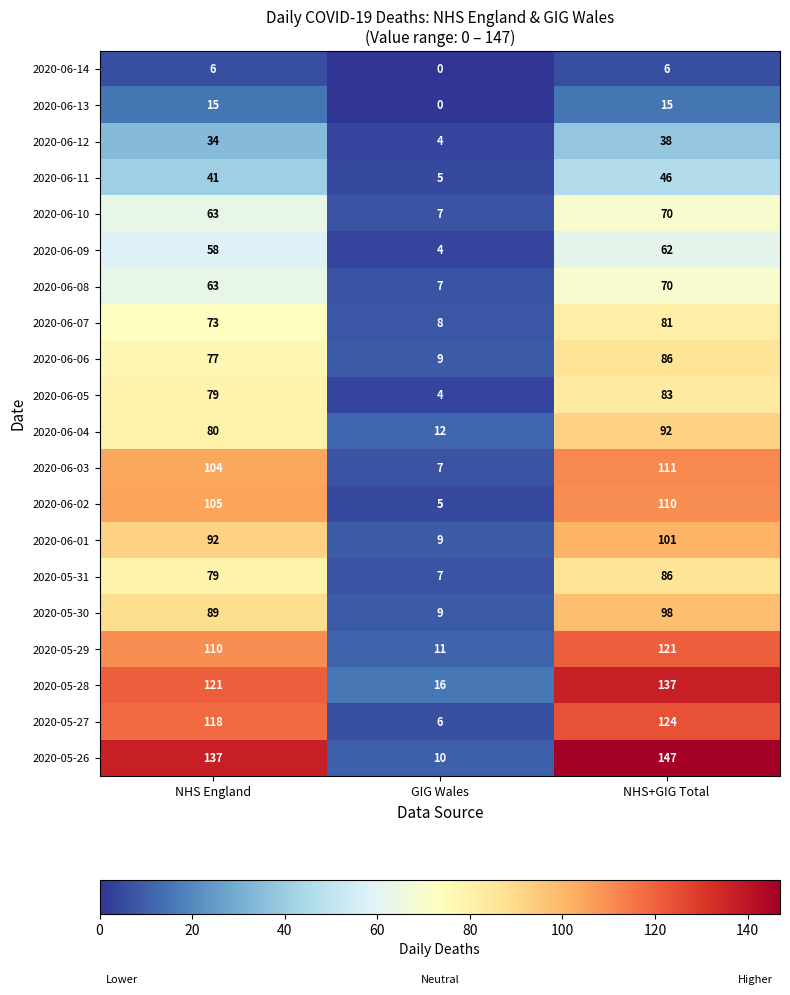

At which label is 2020-05-29 closest to 66?

NHS England